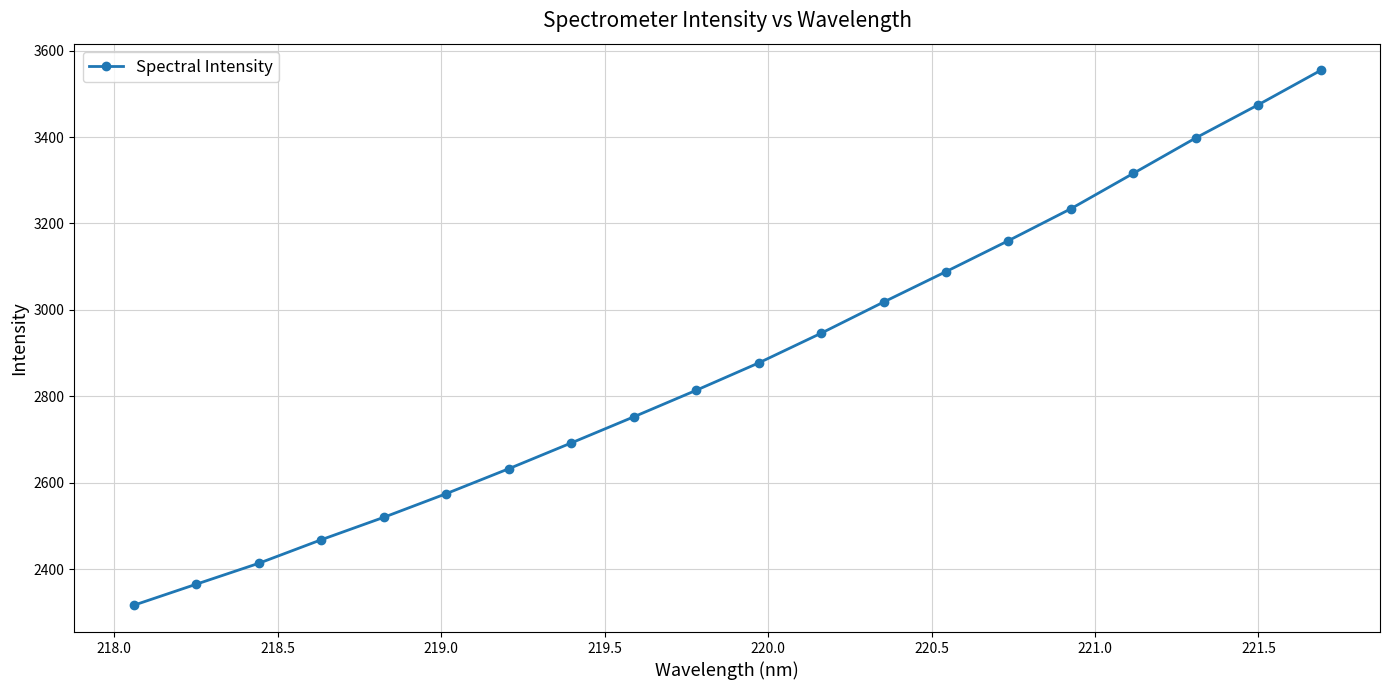

What is the value of the 4th point from the left?

2468.3